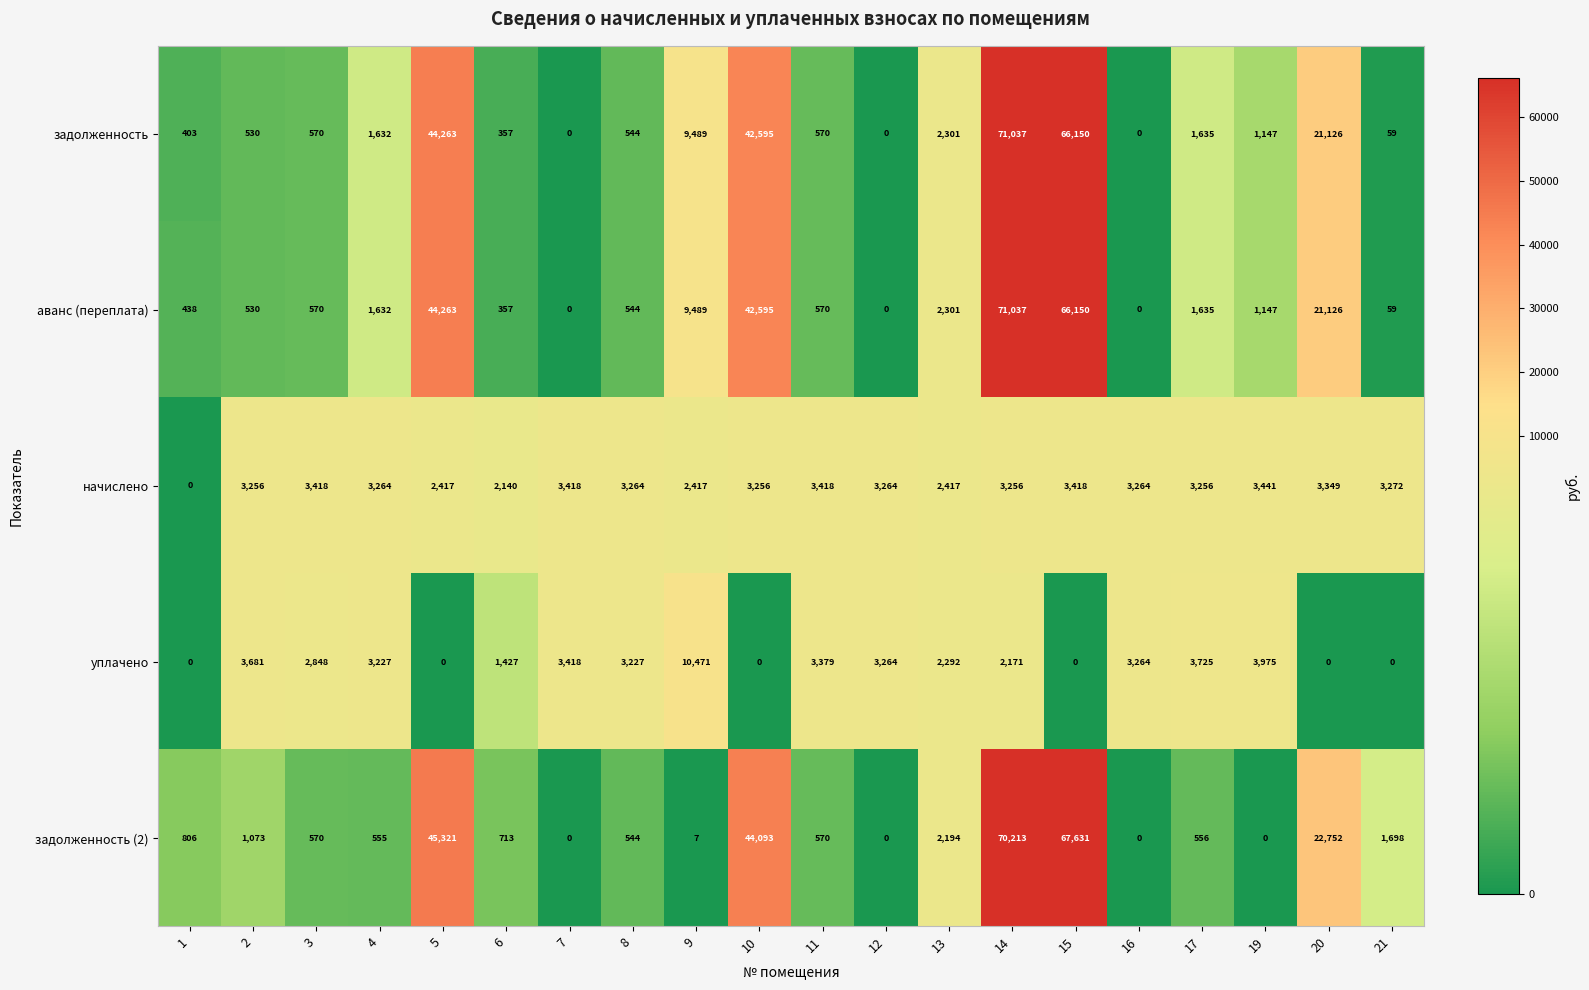

What is the difference between the highest and lowest values at 6?

1783